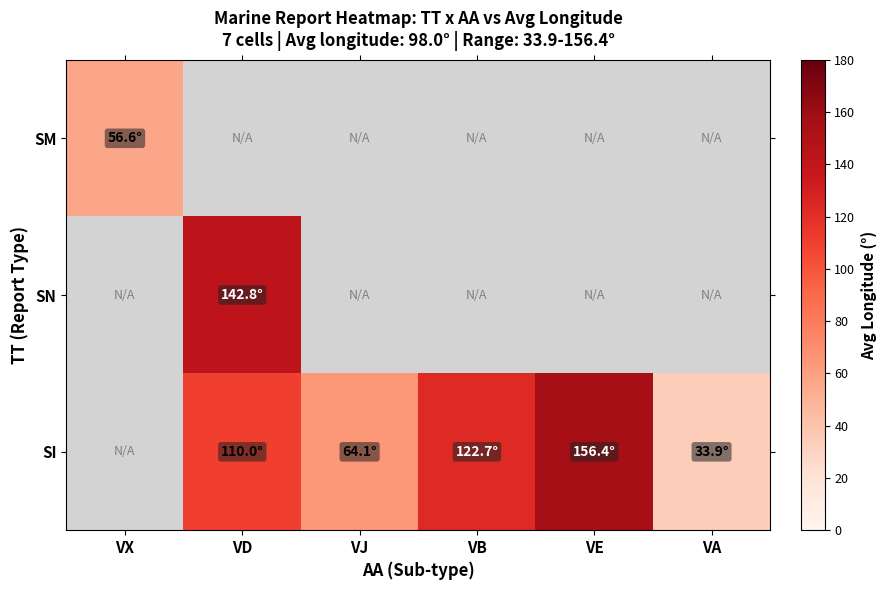

Count the number of categories in the chart.

6